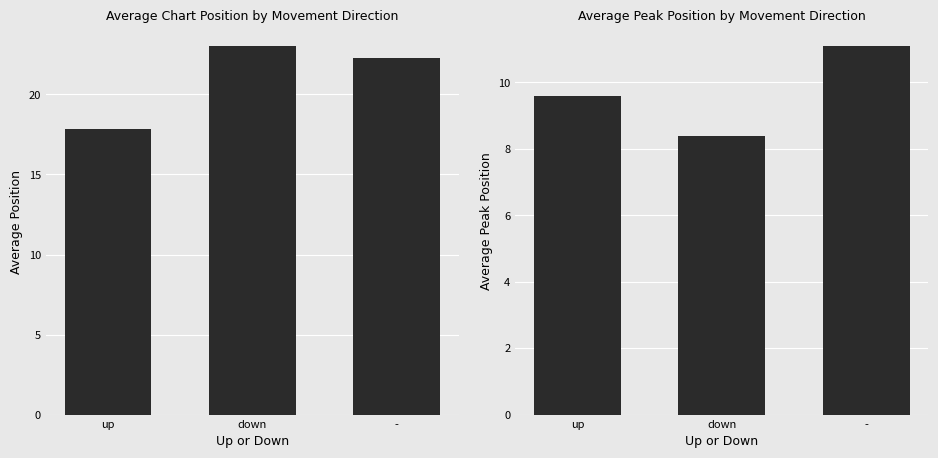

Does the chart contain any negative values?

No